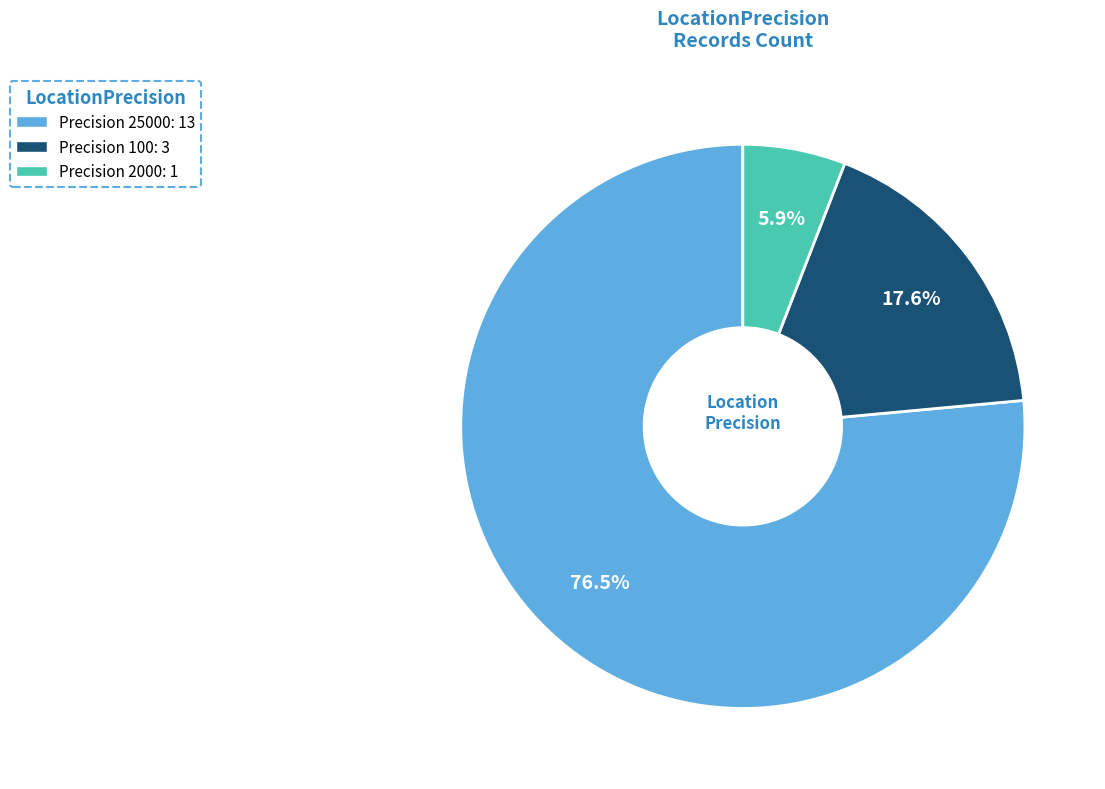

Is there any slice that represents more than half of the pie?

Yes